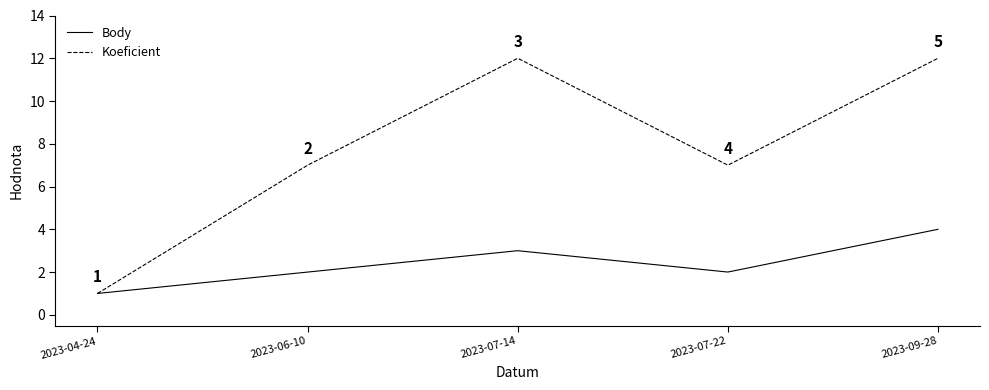

List the series in order of their overall mean, lowest first.

Body, Koeficient